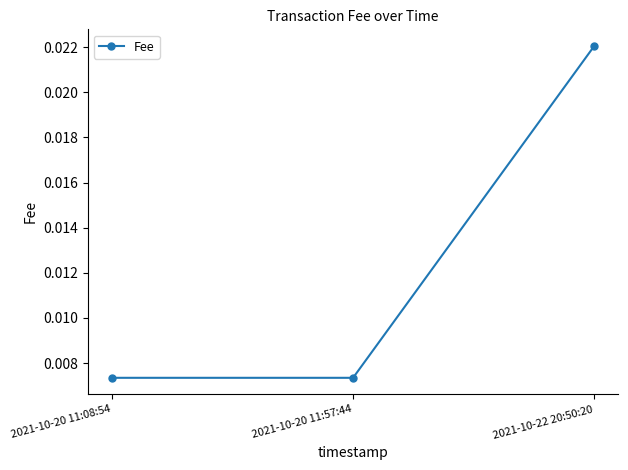

Count the values in the range 0 to 1.

3